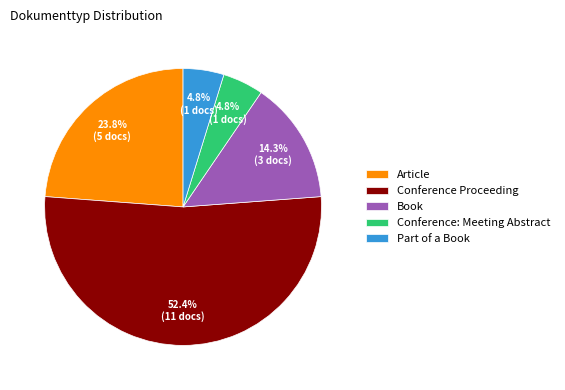

To the nearest percent, what is the combined percentage of Conference: Meeting Abstract and Part of a Book?

10%